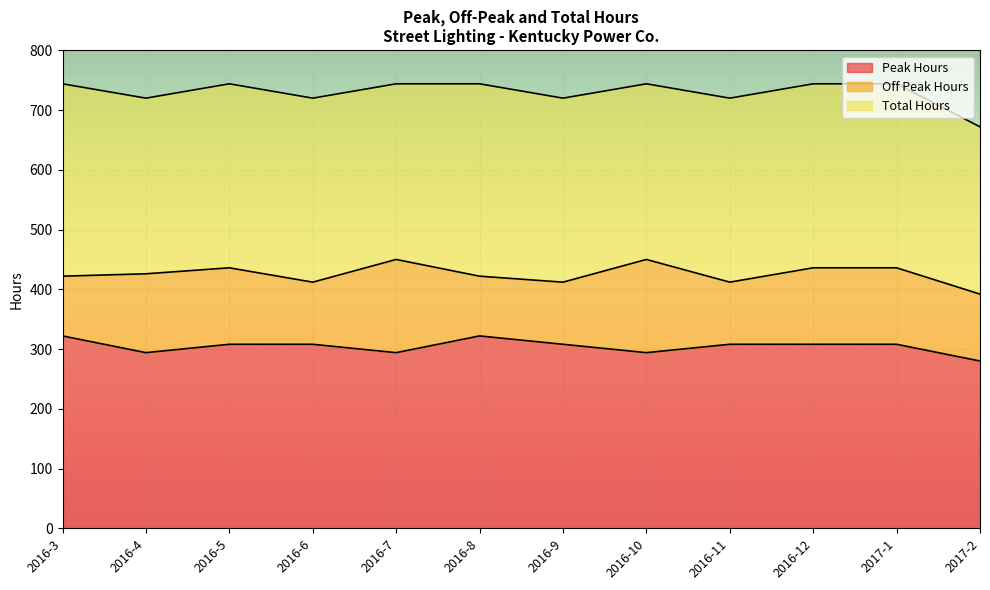

Does the chart display data point markers on the line(s)?

No